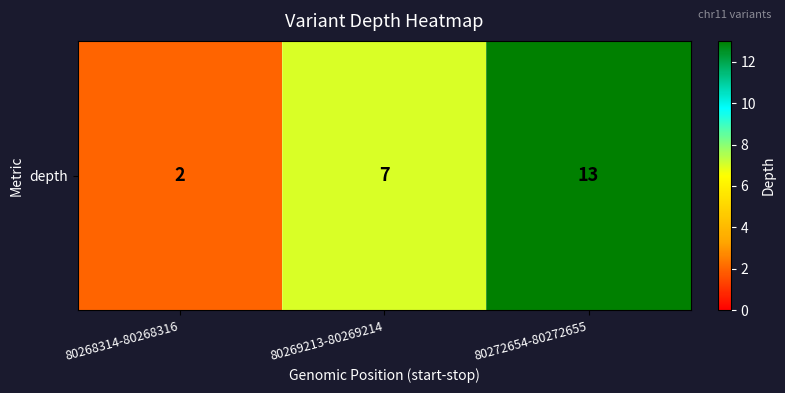

True or false: the data shows 3 at 80268314-80268316.

False